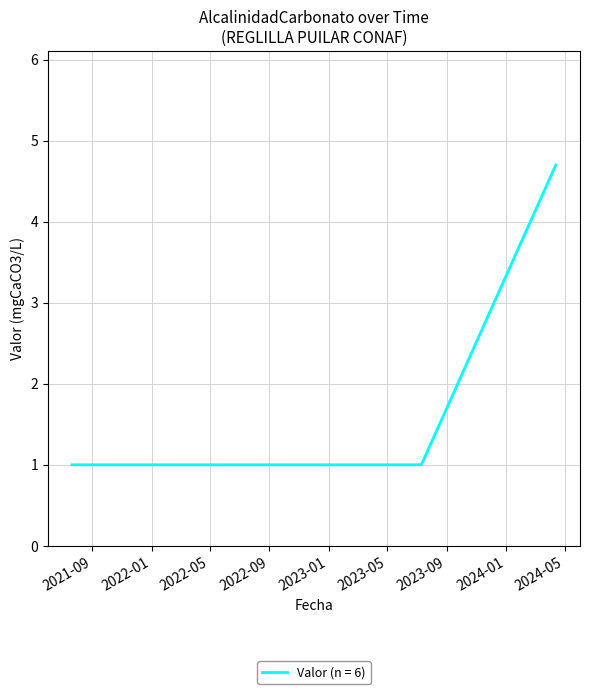

What is the average value?

1.6